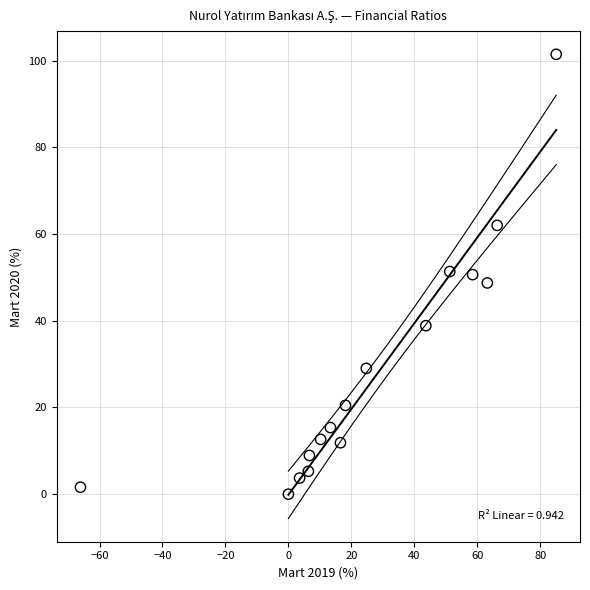

What is the range of Y values (max minus min)?

101.5